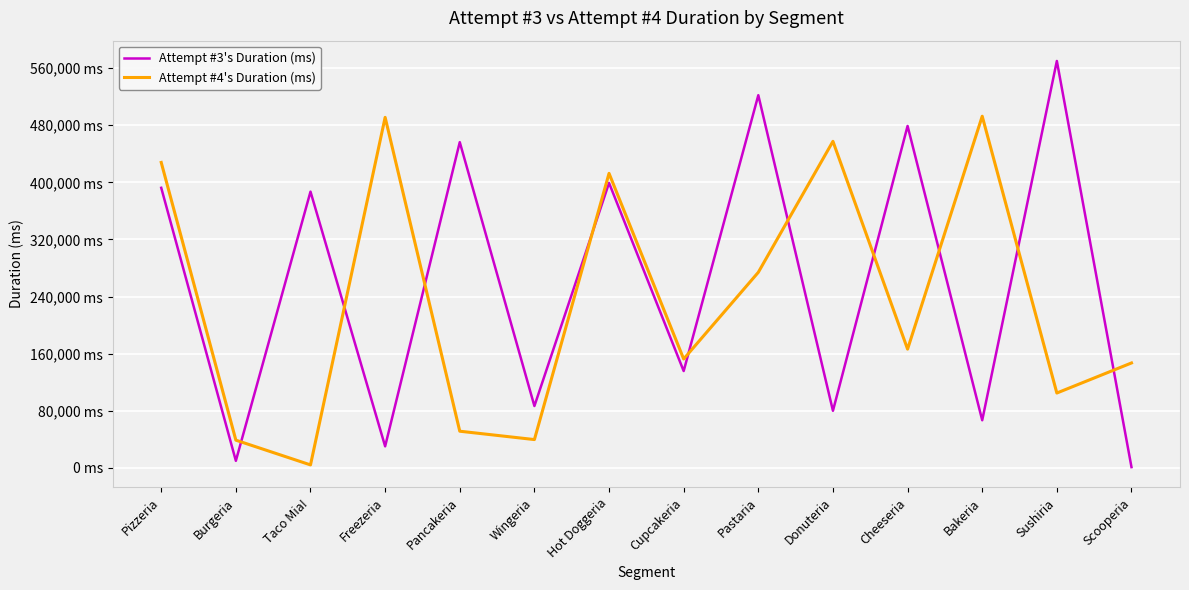

Which category has the highest value across all series?

Sushiria